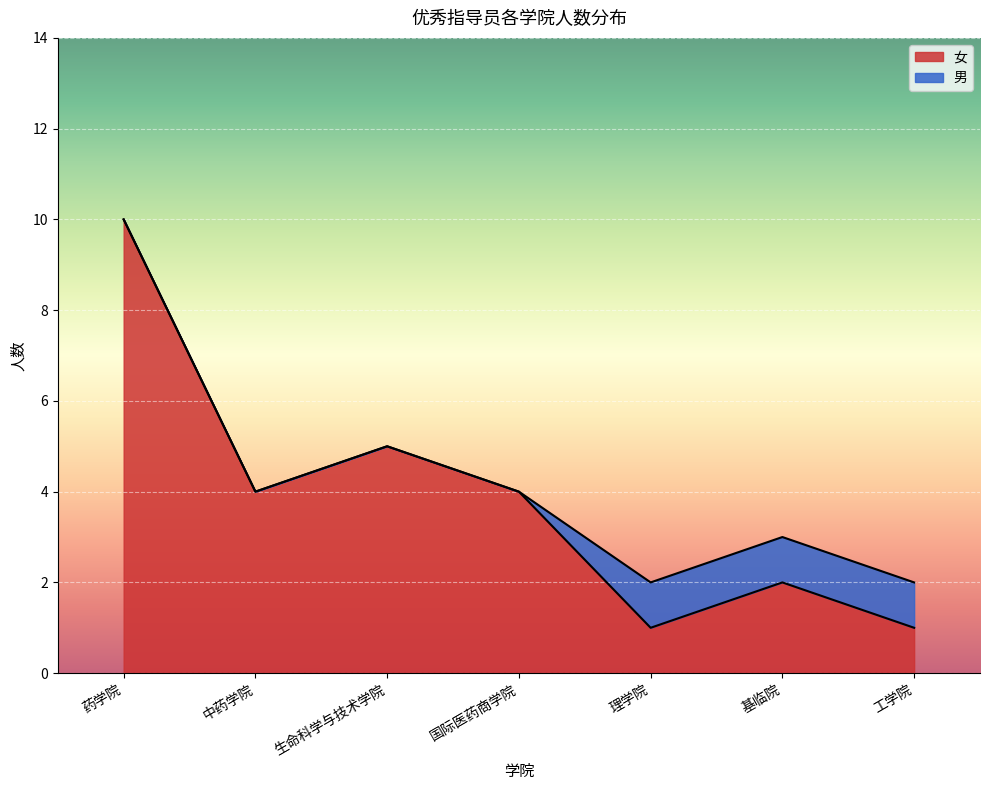

What is the sum of all values?

27